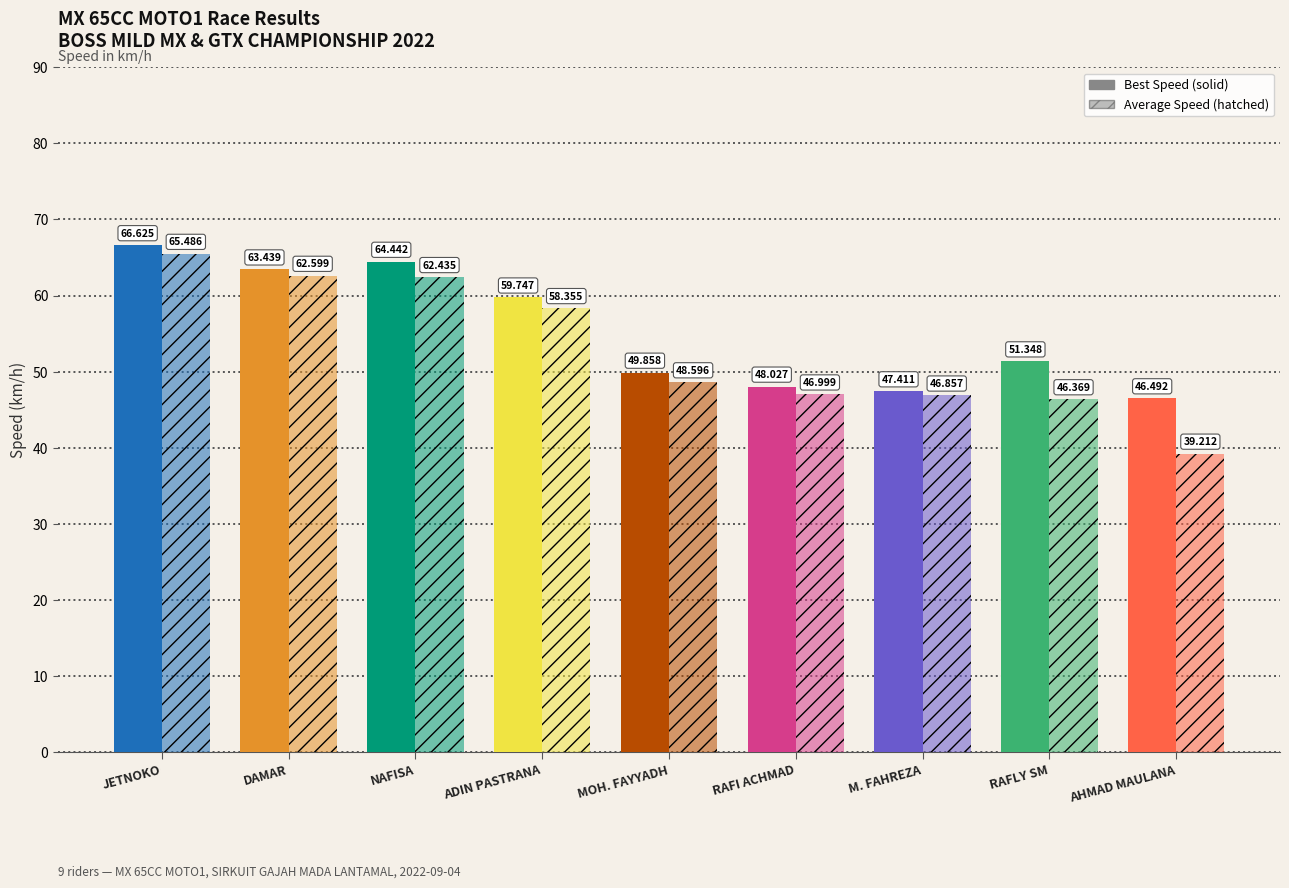

Reading left to right, list all the values displayed in this chart.

Best Speed: 66.6	63.4	64.4	59.7	49.9	48.0	47.4	51.3	46.5
Average Speed: 65.5	62.6	62.4	58.4	48.6	47.0	46.9	46.4	39.2